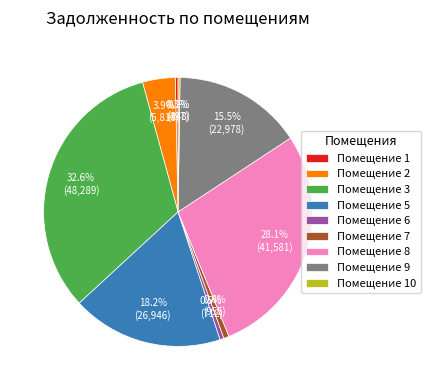

Does Помещение 1 account for over 50% of the chart?

No